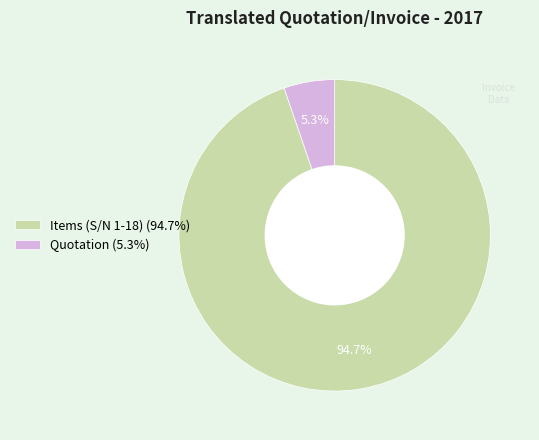

How many segments does this pie chart have?

2